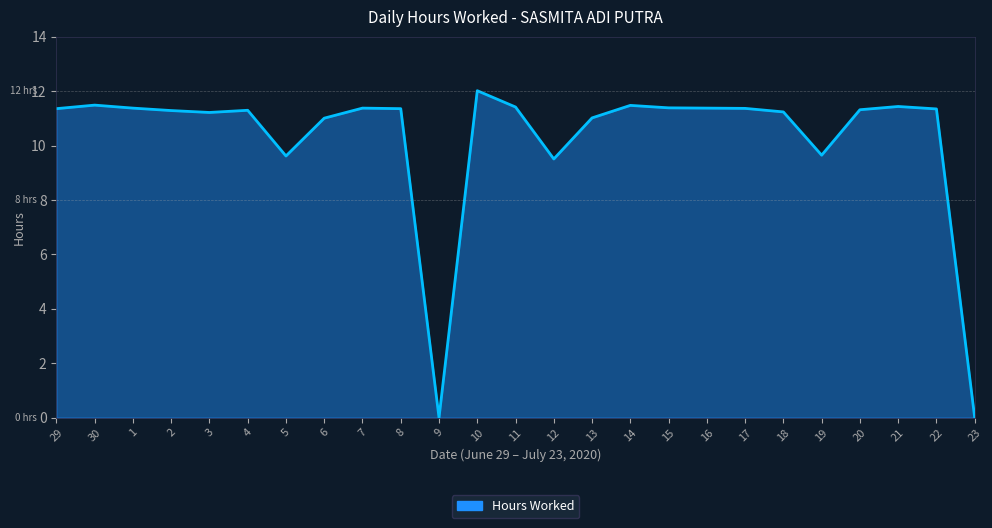

What is the difference between the values at 19 and 1?

1.7